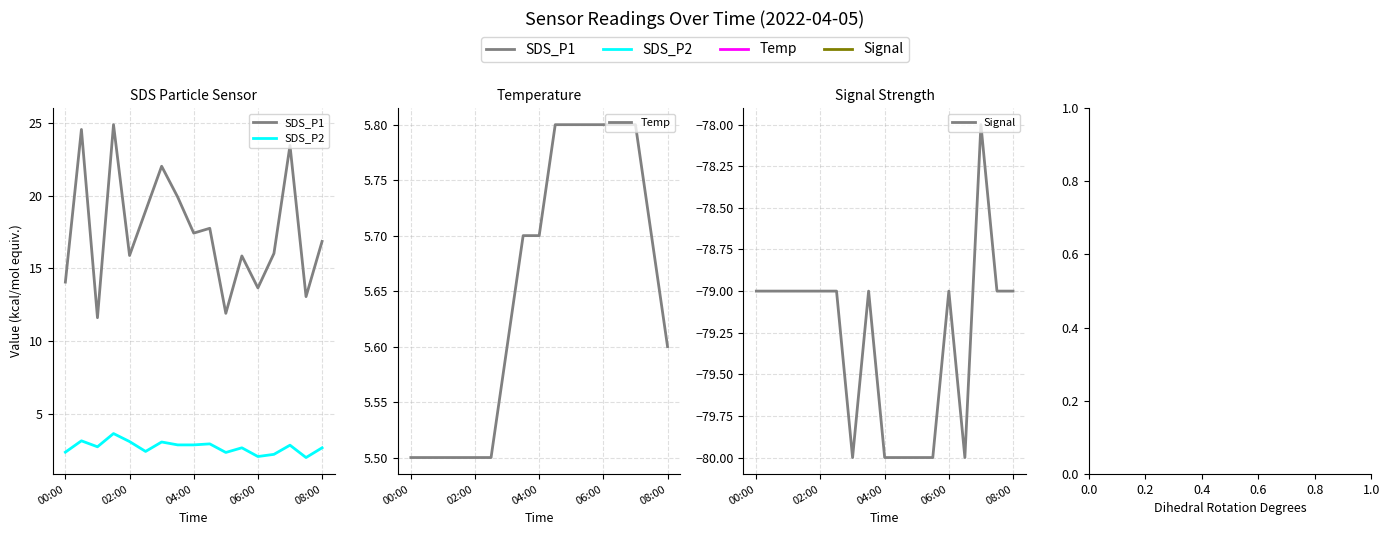

Count the Signal values in the range -80 to -79.

16